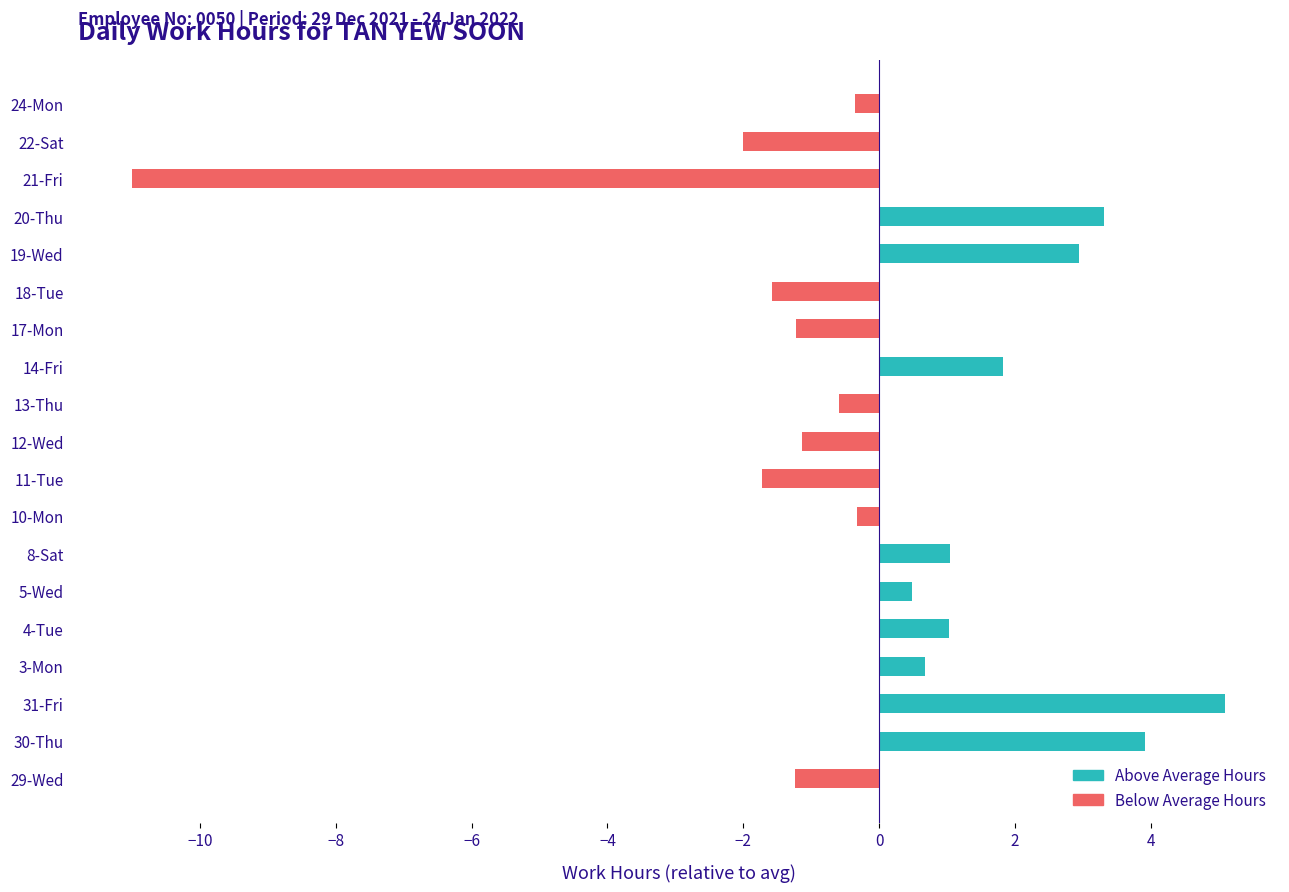

What is the difference between the maximum and minimum values?

16.1